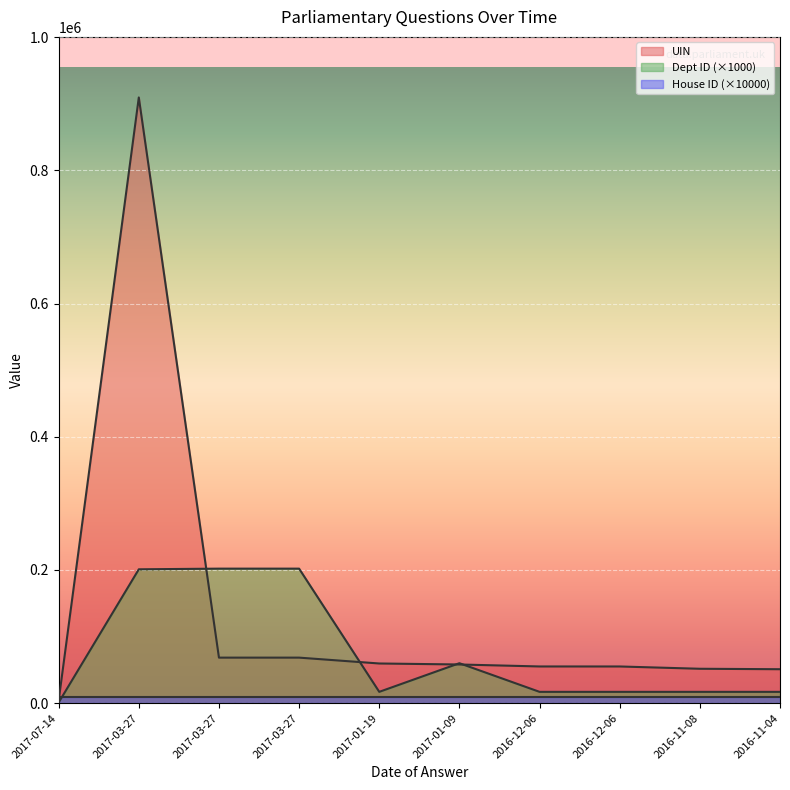

What is the sum of the UIN values at 2017-01-19 and 2016-12-06?

114680